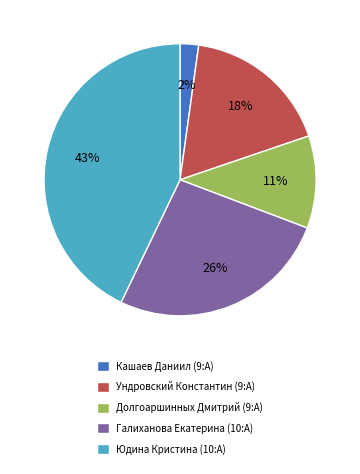

To the nearest percent, what is the average slice percentage?

20%